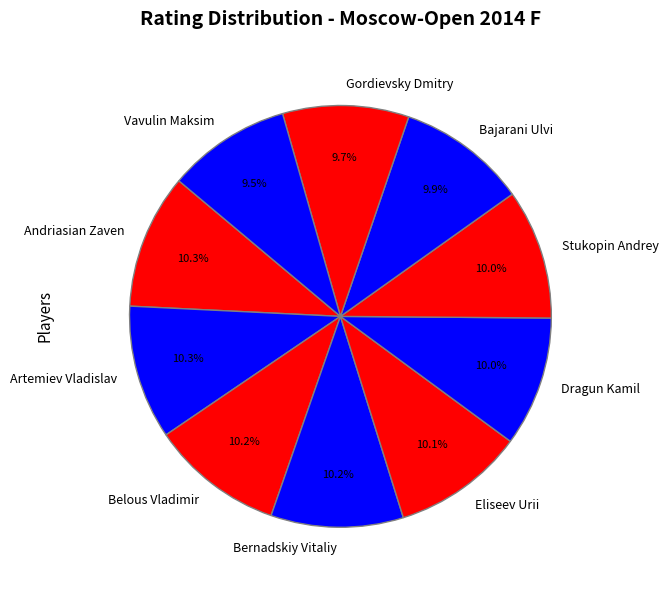

What is the total percentage of Andriasian Zaven and Eliseev Urii?

20.4%